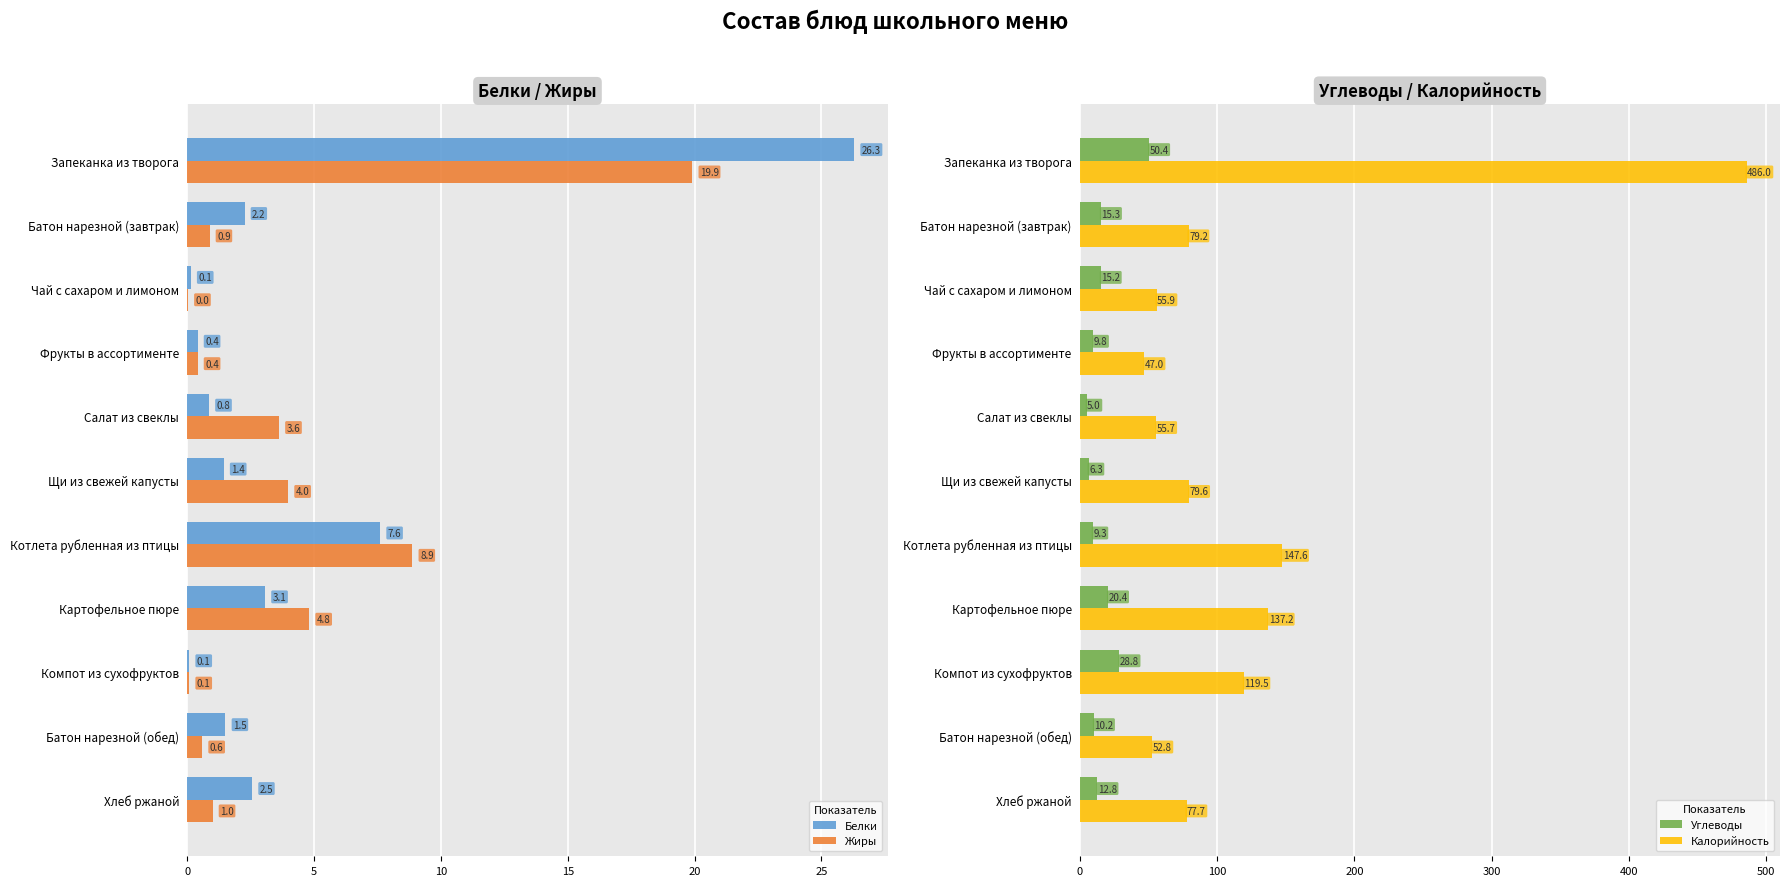

Where is Углеводы nearest to the value 27?

Компот из сухофруктов